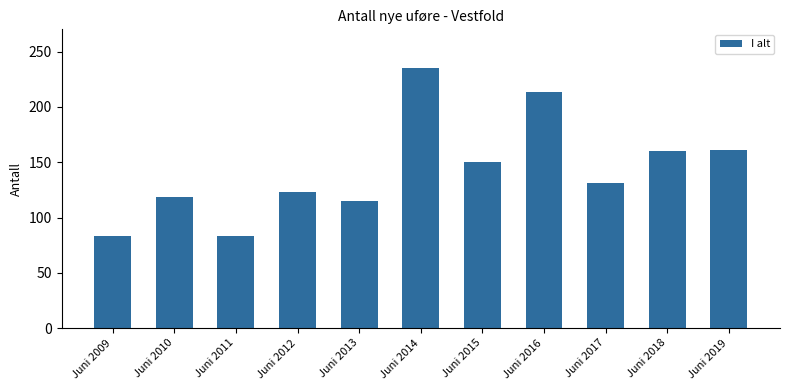

Are the bars grouped side by side (vs. stacked)?

No